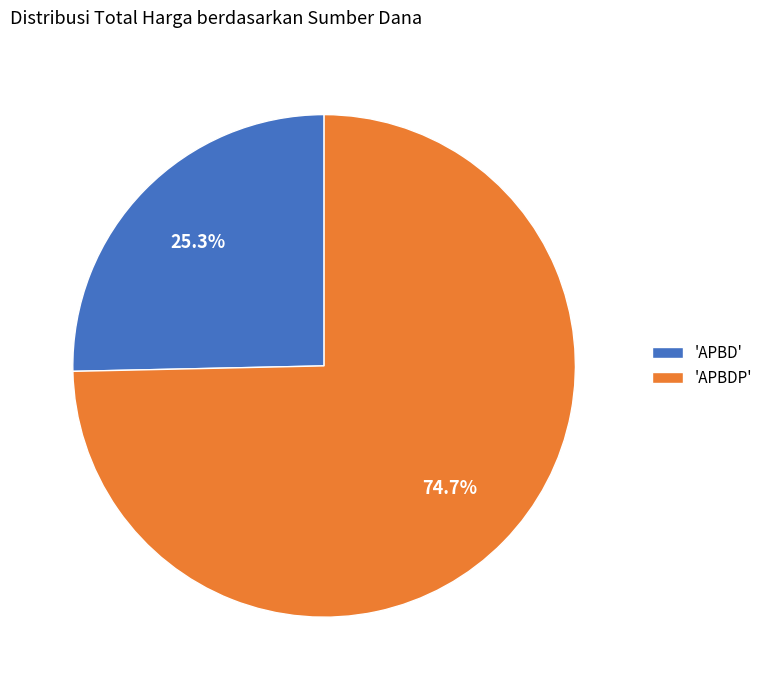

Rank the categories by value from lowest to highest.

'APBD', 'APBDP'